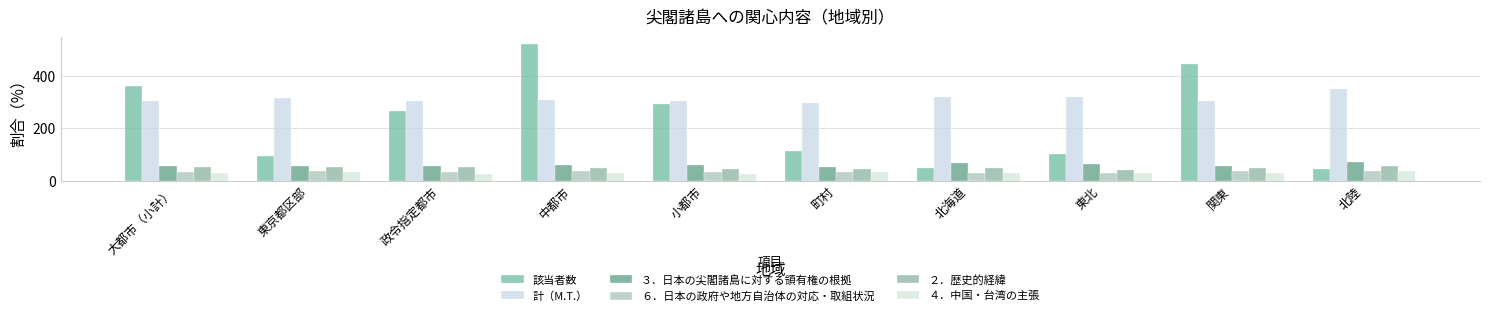

Reading left to right, transcribe all the data shown in this chart.

該当者数: 大都市（小計）=362.0	東京都区部=95.0	政令指定都市=267.0	中都市=525.0	小都市=292.0	町村=113.0	北海道=49.0	東北=102.0	関東=446.0	北陸=44.0
計（M.T.）: 大都市（小計）=306.9	東京都区部=315.8	政令指定都市=303.7	中都市=310.5	小都市=304.5	町村=299.1	北海道=320.4	東北=318.6	関東=304.3	北陸=352.3
３．日本の尖閣諸島に対する領有権の根拠: 大都市（小計）=55.8	東京都区部=56.8	政令指定都市=55.4	中都市=60.2	小都市=61.0	町村=53.1	北海道=67.3	東北=63.7	関東=57.4	北陸=72.7
６．日本の政府や地方自治体の対応・取組状況: 大都市（小計）=35.1	東京都区部=36.8	政令指定都市=34.5	中都市=37.0	小都市=33.9	町村=33.6	北海道=30.6	東北=29.4	関東=37.0	北陸=36.4
２．歴史的経緯: 大都市（小計）=51.4	東京都区部=52.6	政令指定都市=50.9	中都市=46.9	小都市=44.5	町村=45.1	北海道=49.0	東北=41.2	関東=47.3	北陸=56.8
４．中国・台湾の主張: 大都市（小計）=28.7	東京都区部=32.6	政令指定都市=27.3	中都市=30.1	小都市=26.4	町村=31.9	北海道=28.6	東北=29.4	関東=30.0	北陸=38.6